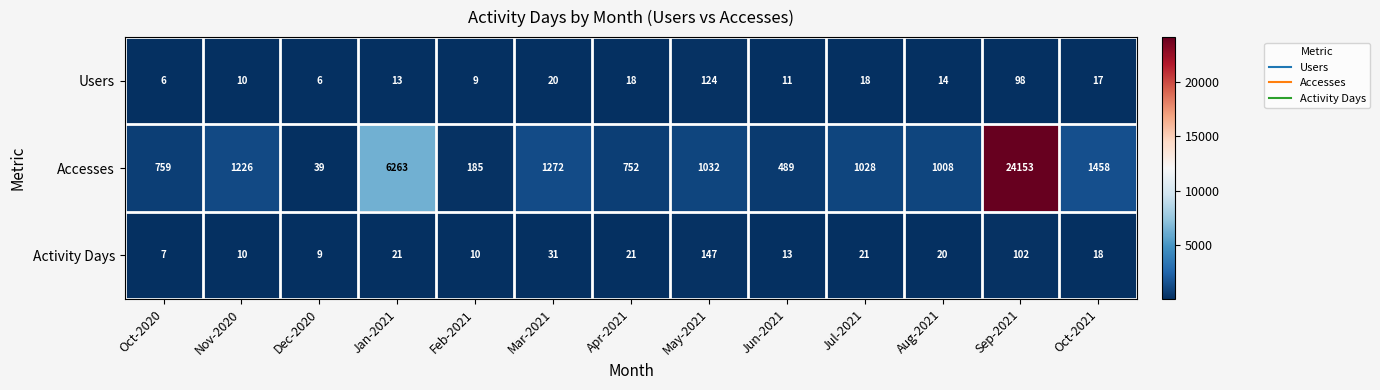

Rank the series by their maximum value, from highest to lowest.

Accesses, Activity Days, Users